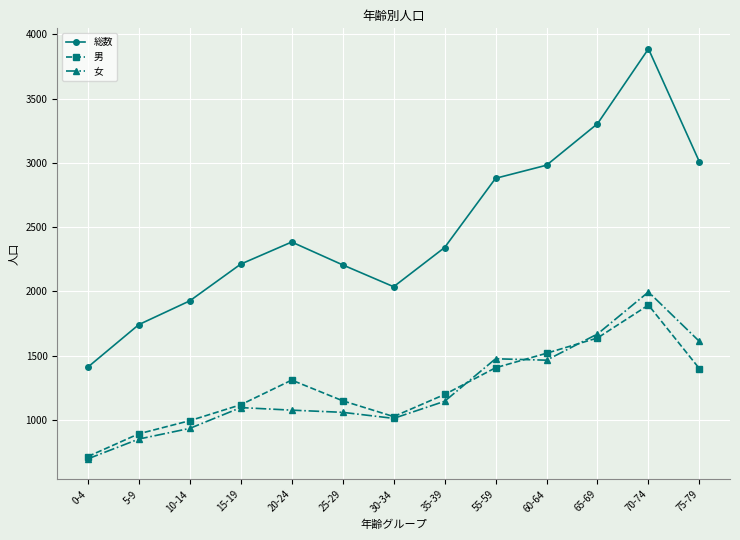

What is the sum of the 男 values at 15-19 and 25-29?

2265